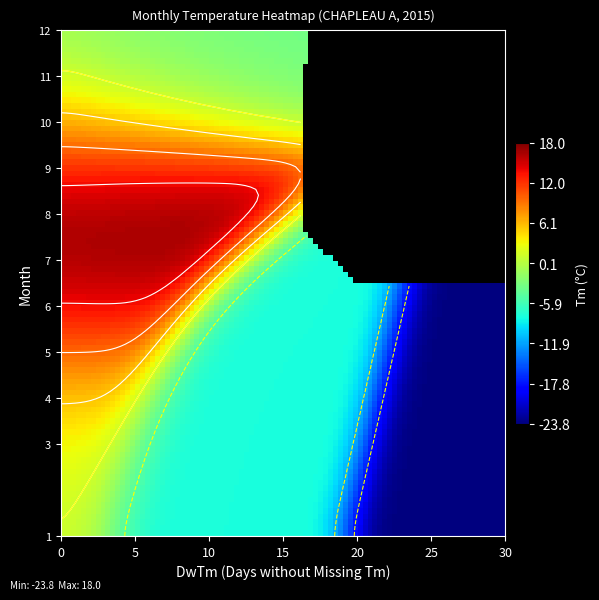

What is the spread (max minus min) of values at Tm?

41.8